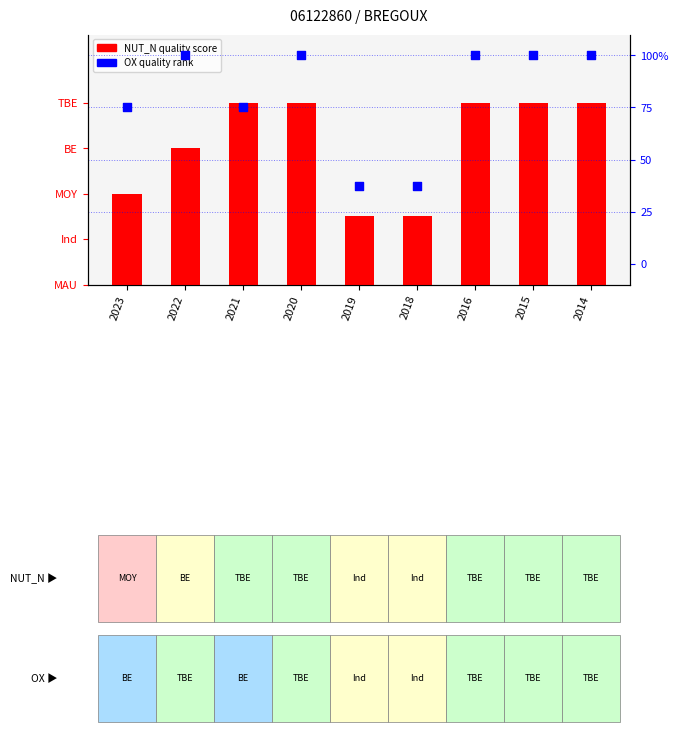

Which series contains the lowest Y value?

NUT_N quality score